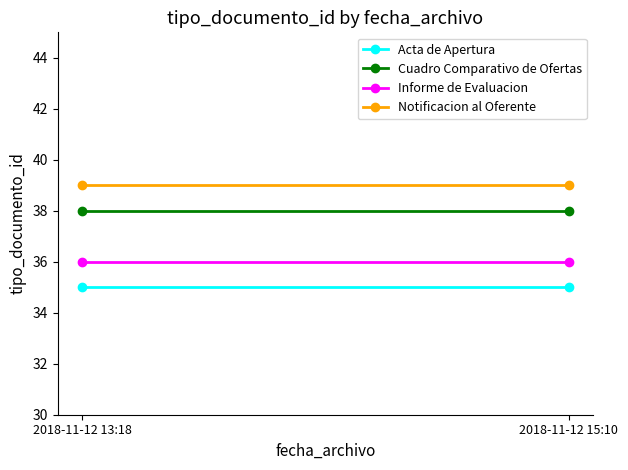

What are all the series names shown in the legend?

Acta de Apertura, Cuadro Comparativo de Ofertas, Informe de Evaluacion, Notificacion al Oferente